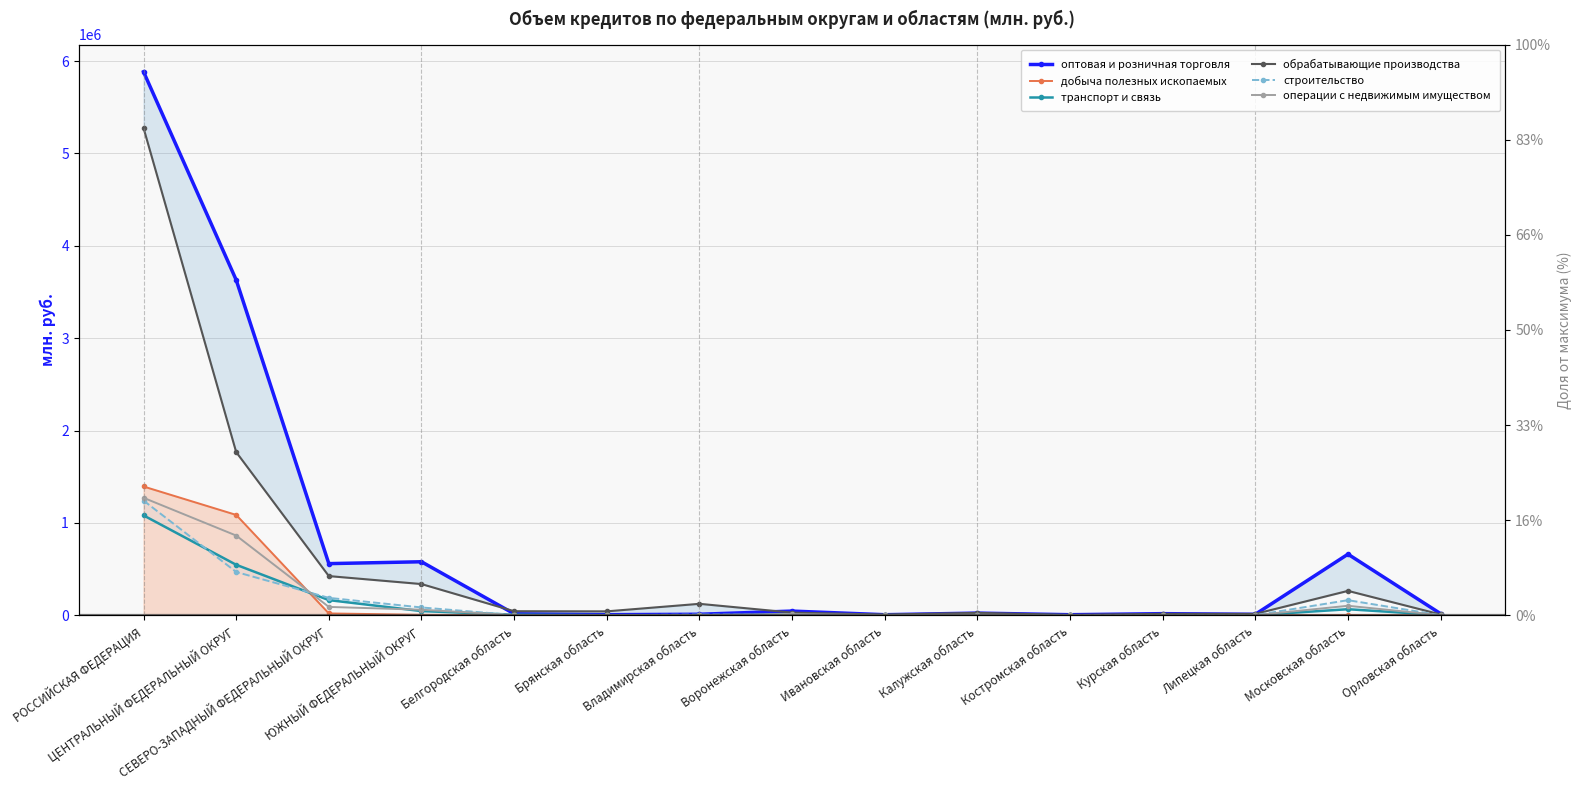

What is the label of the 12th point from the left?

Курская область